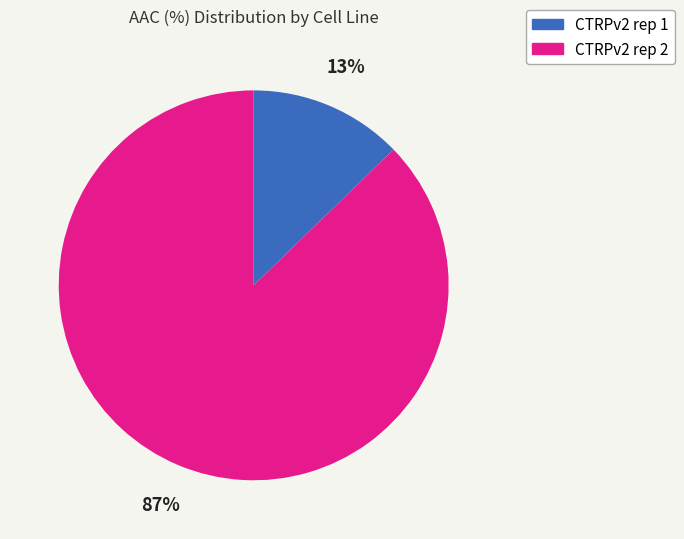

What is the majority slice?

CTRPv2 rep 2